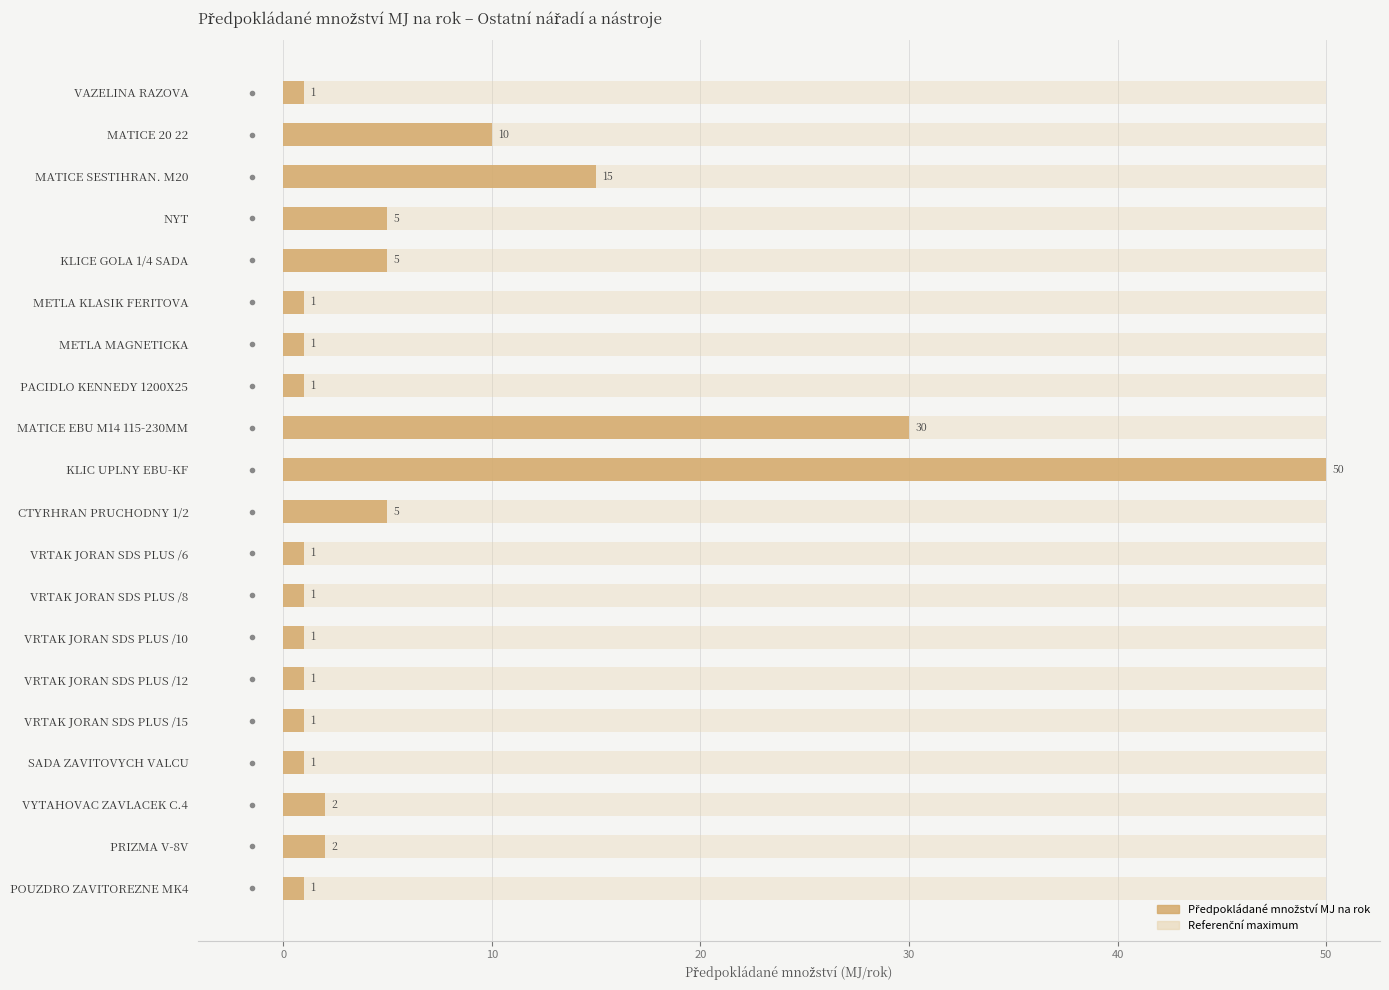

What is the difference between the second highest and minimum values?

29